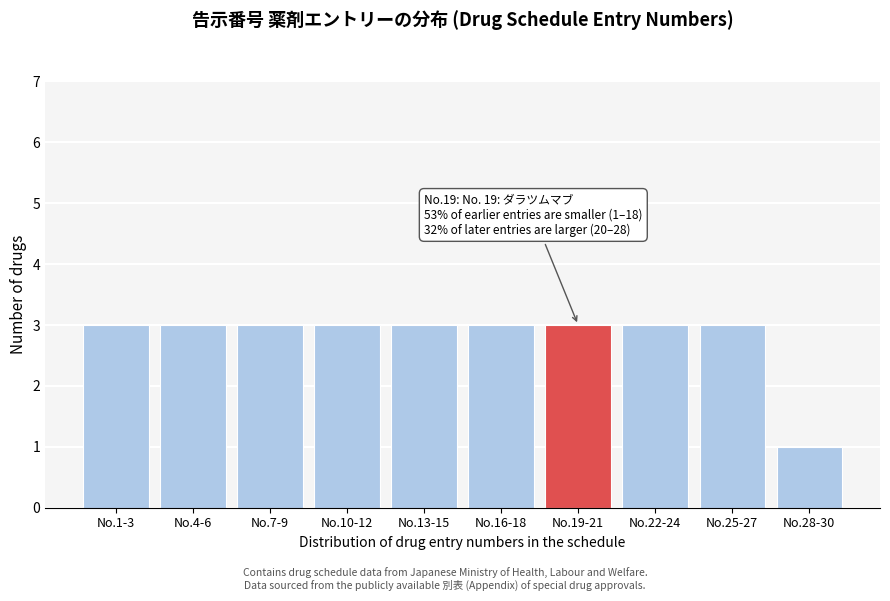

Reading left to right, transcribe all the data shown in this chart.

No.1-3=3	No.4-6=3	No.7-9=3	No.10-12=3	No.13-15=3	No.16-18=3	No.19-21=3	No.22-24=3	No.25-27=3	No.28-30=1